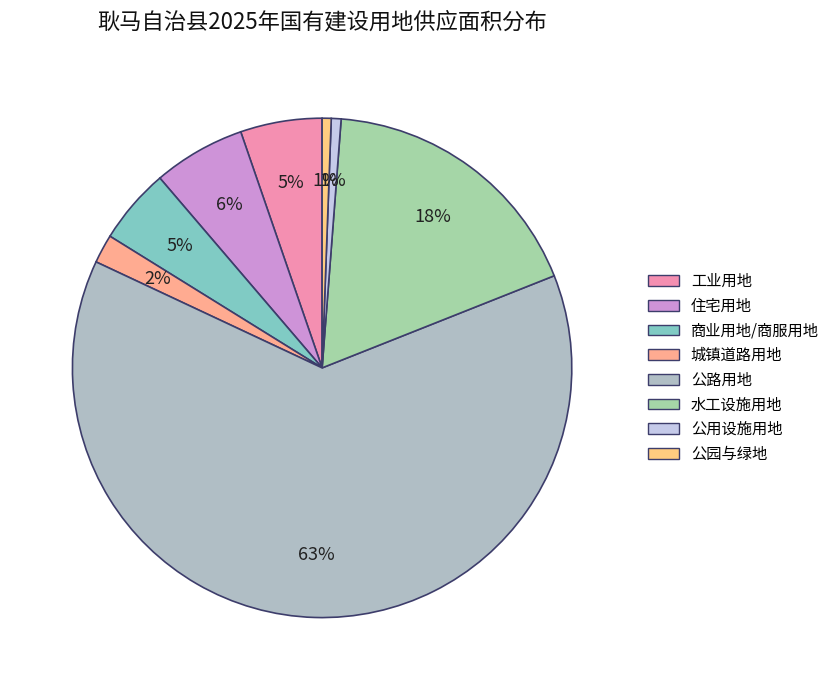

Count the number of slices in the pie.

8